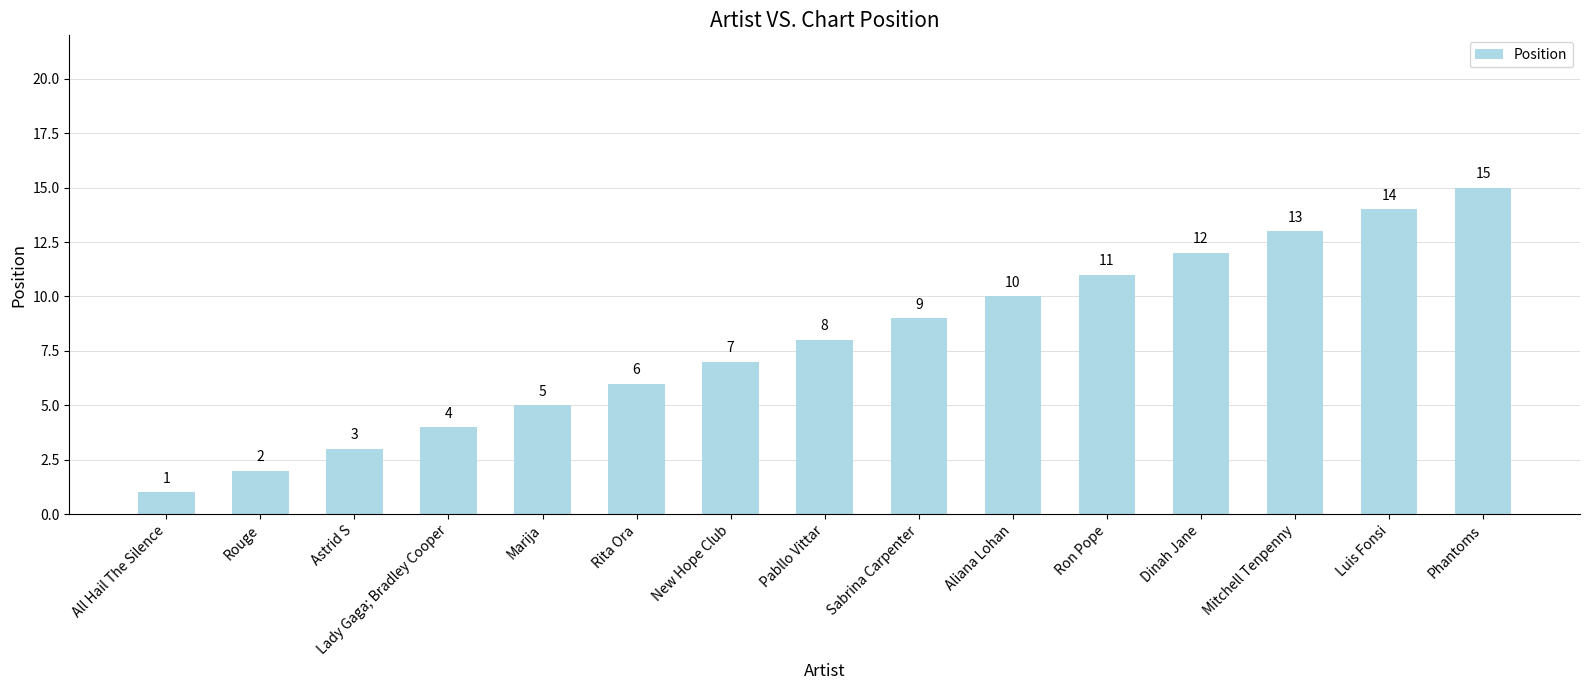

How many values are below 8?

7